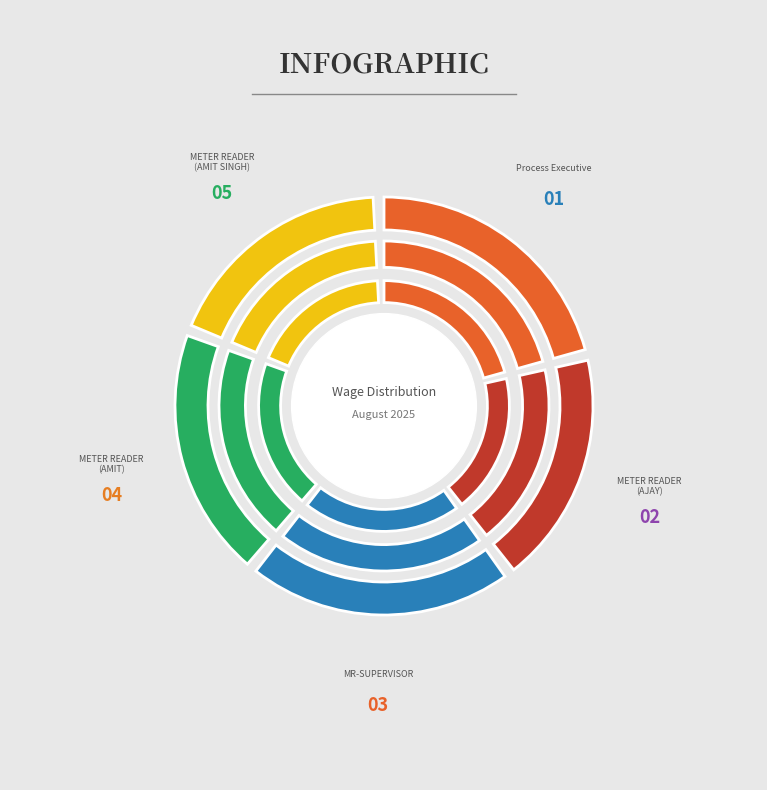

Combined, do Process Executive and METER READER (AMIT SINGH) account for over 50%?

No